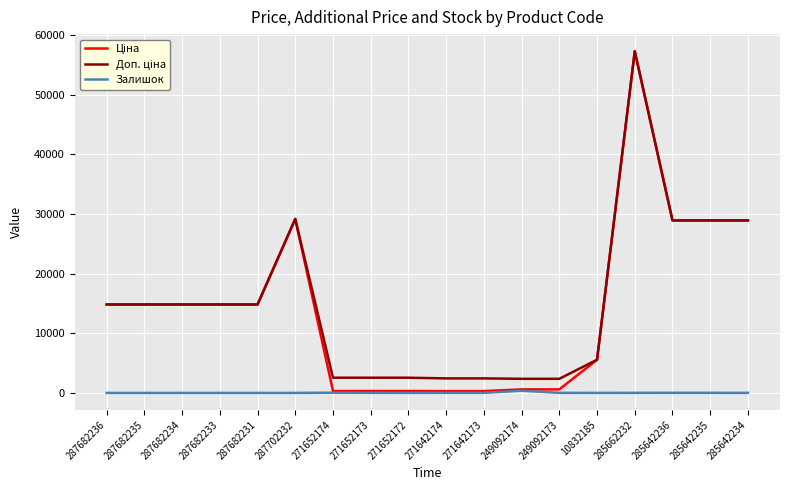

What is the total value across all series at 271652173?

2879.7